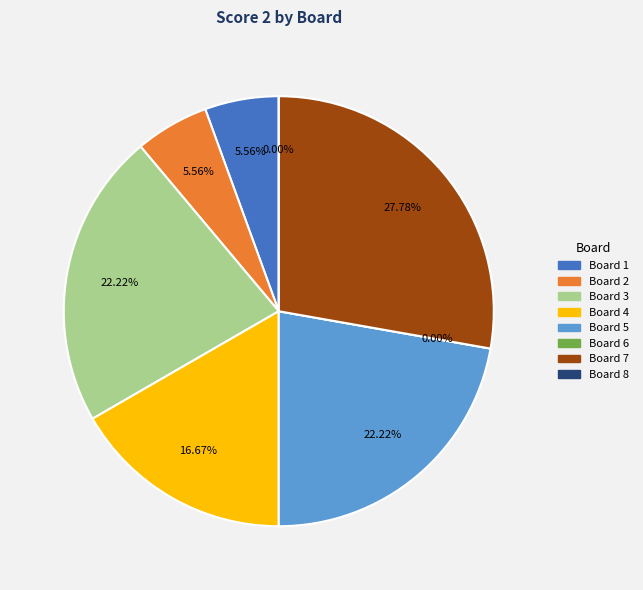

Which slice is the largest?

Board 7